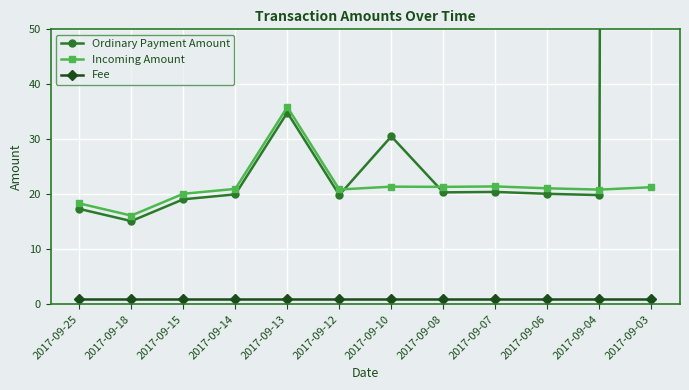

Count the number of categories in the chart.

12